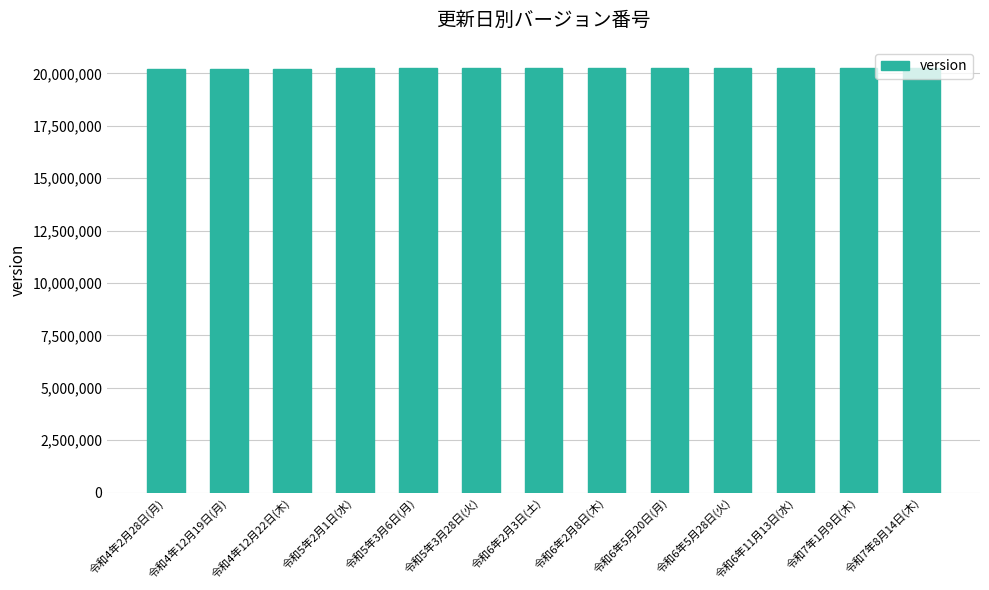

What is the maximum value shown in the chart?

20250814